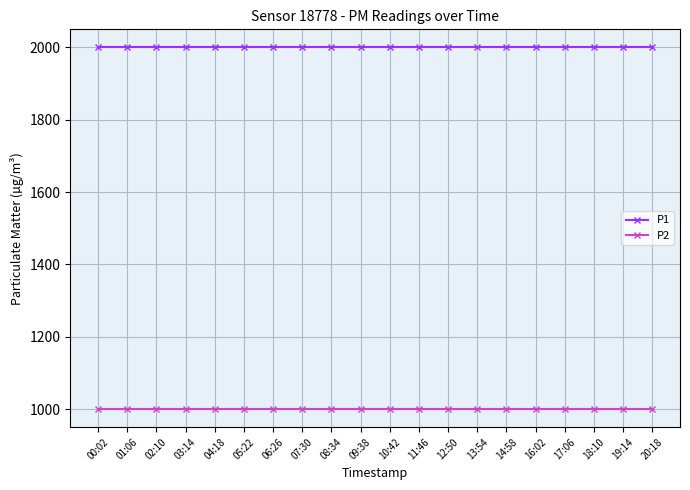

True or false: P1 and P2 cross at least once.

False